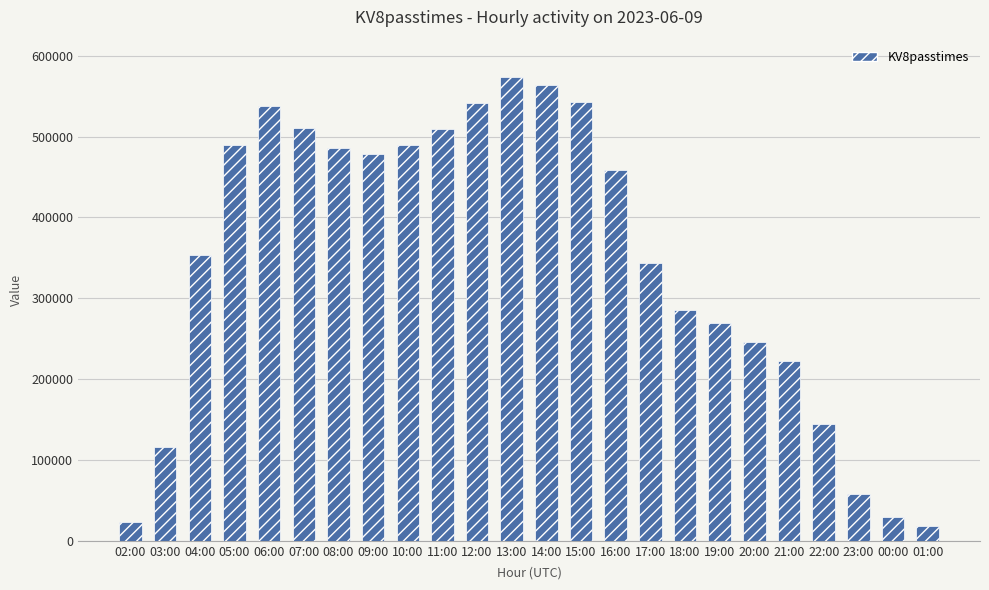

What is the difference between the maximum and minimum values?

554359